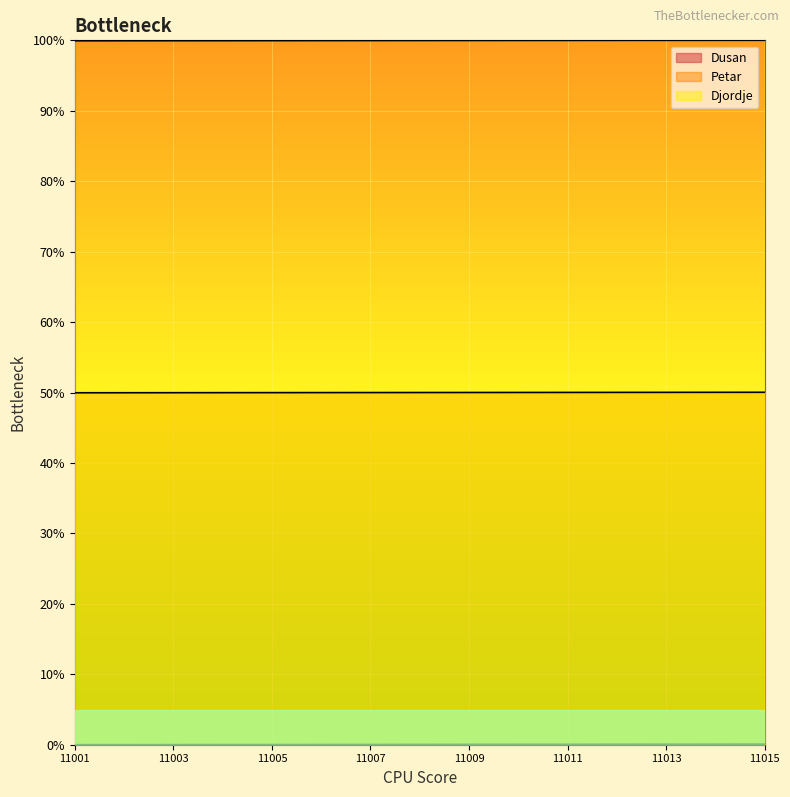

The value of Petar at 11010 is 81.3. True or false?

False